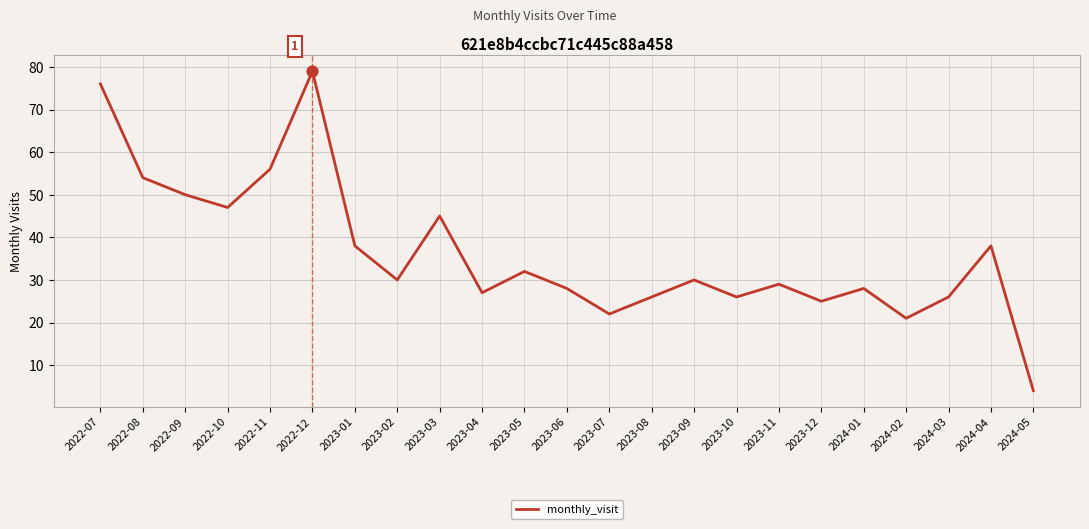

Approximately how many times larger is the value at 2023-04 compared to 2023-11?

0.9